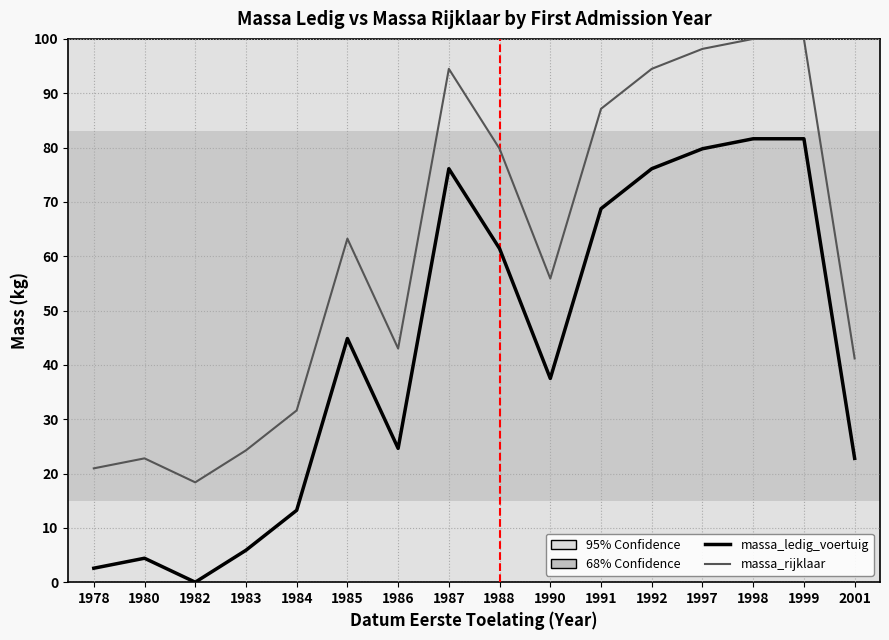

Rank the series at 1991 from highest to lowest value.

massa_rijklaar, massa_ledig_voertuig